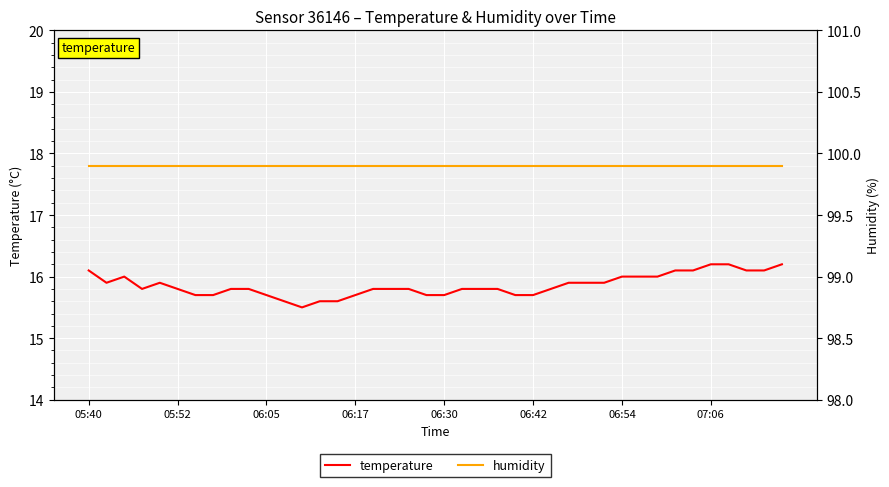

At how many categories does at least one series exceed 79?

40